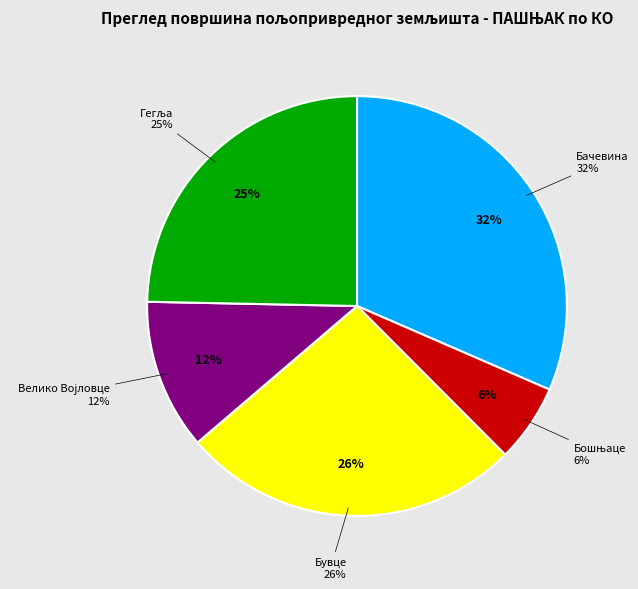

Is it true that Остало is 0% of the pie?

True